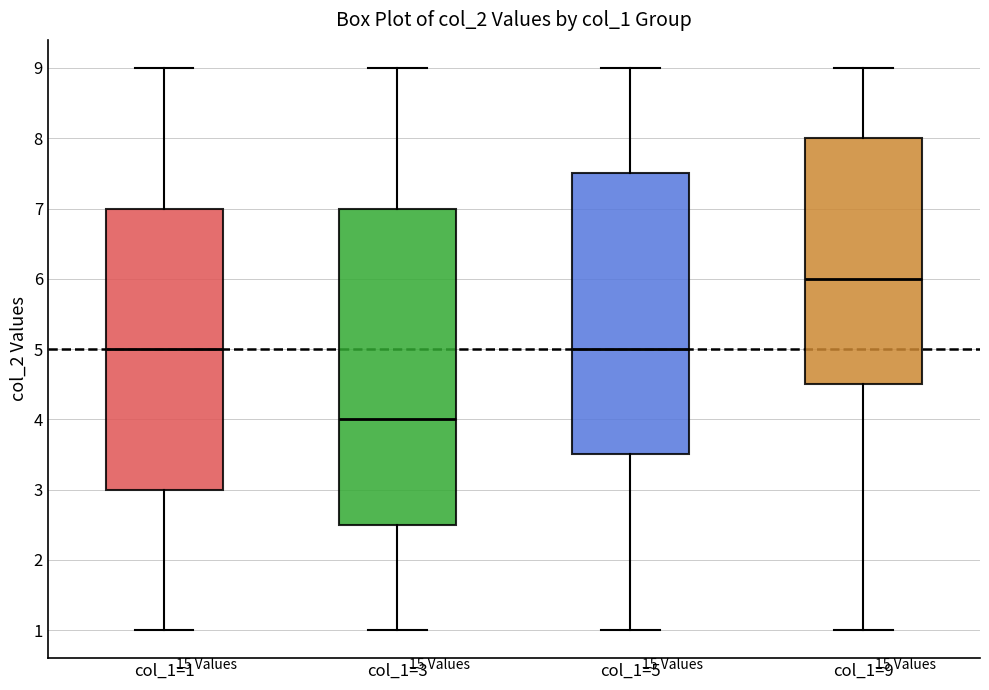

Comparing the boxes themselves (not the whiskers), which one is the tallest?

col_1=3